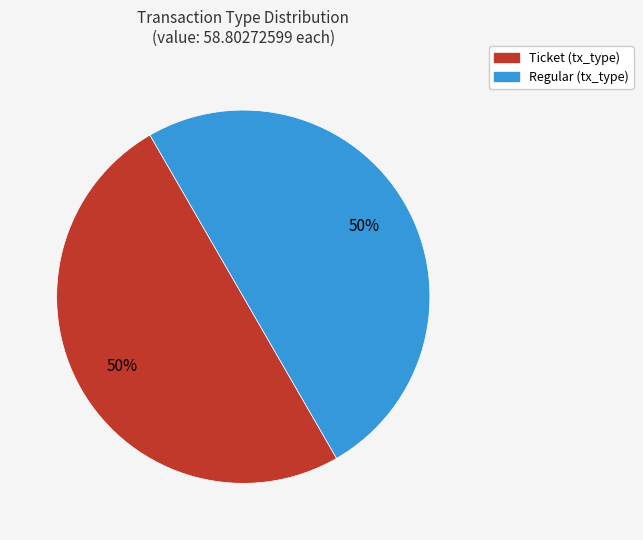

To the nearest percent, what is the difference between the Regular and Ticket slice percentages?

0%